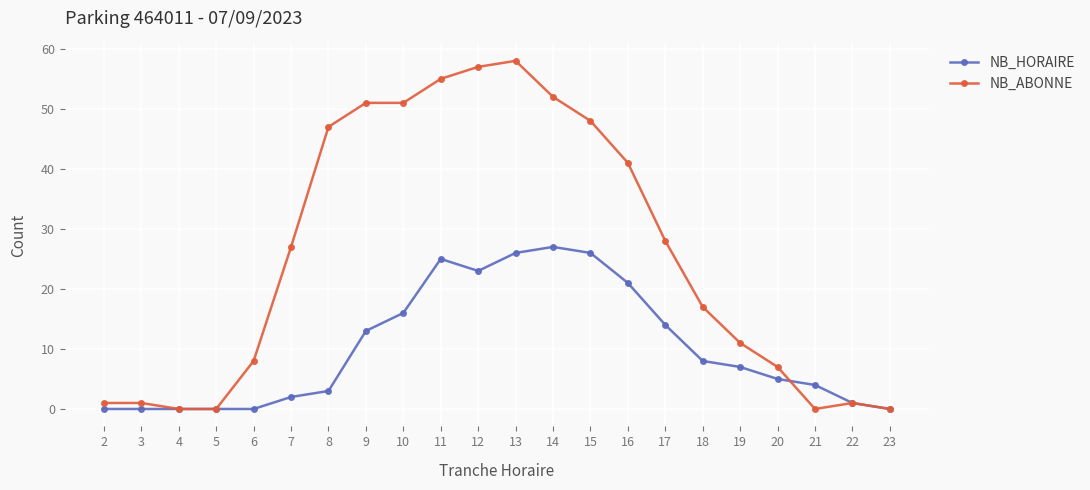

What is the average value of the NB_ABONNE series?

26